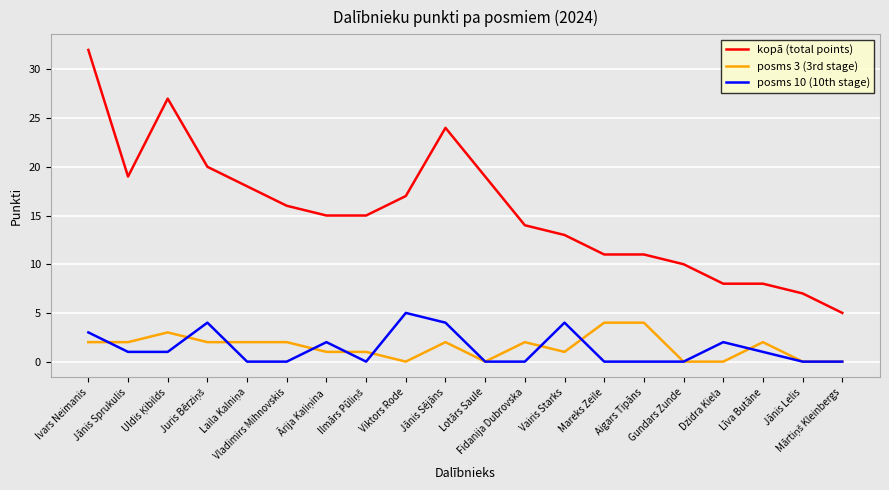

What is the maximum value shown in the chart?

32